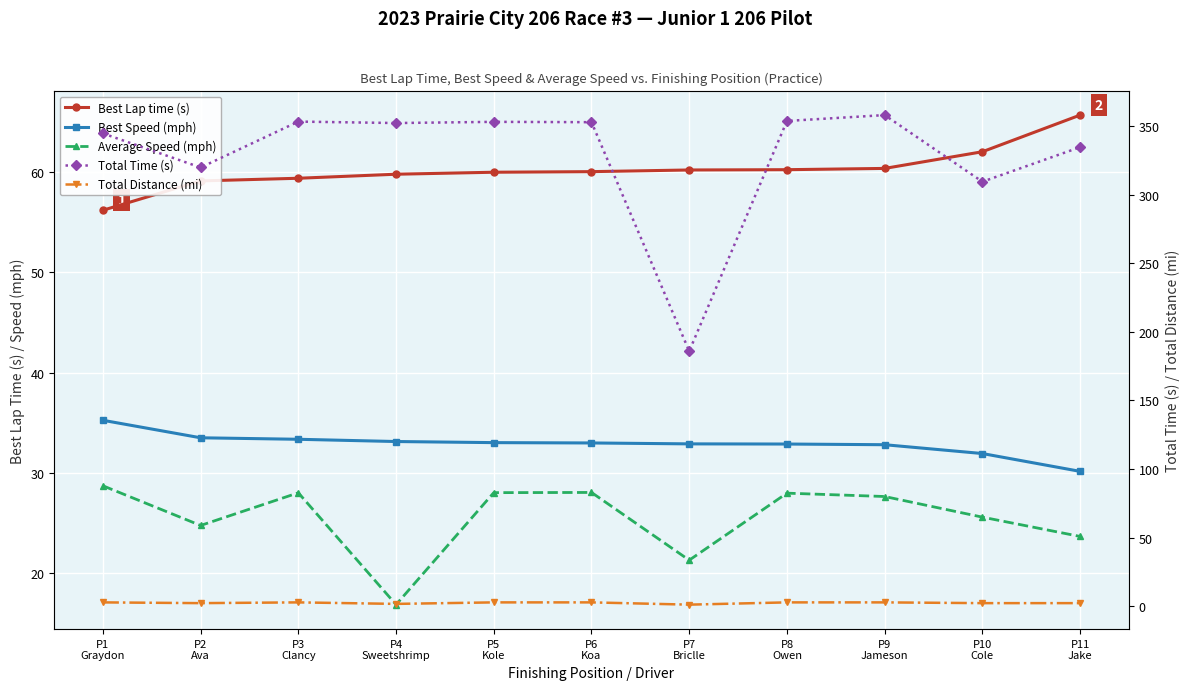

Is it true that Total Distance (mi) equals 2.2 at P10
Cole?

True